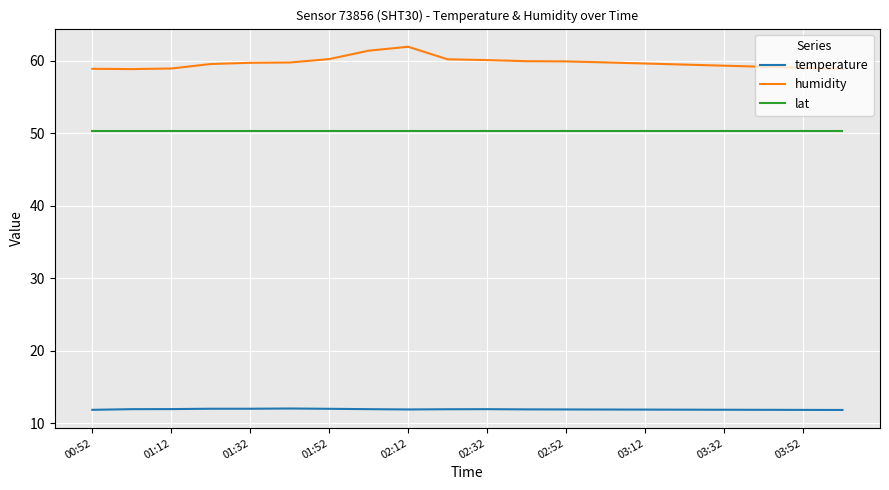

True or false: lat and humidity intersect in this chart.

False